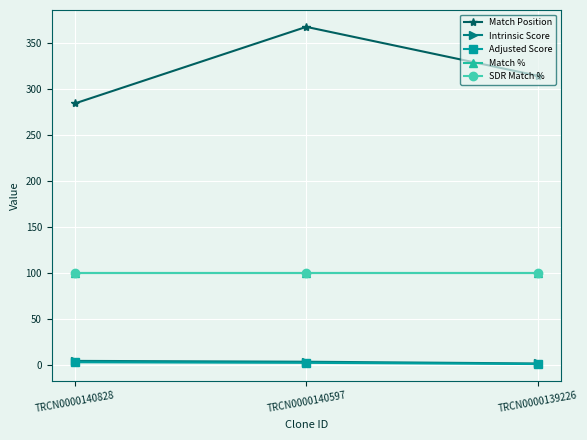

Is this an area chart (filled region under the line)?

No